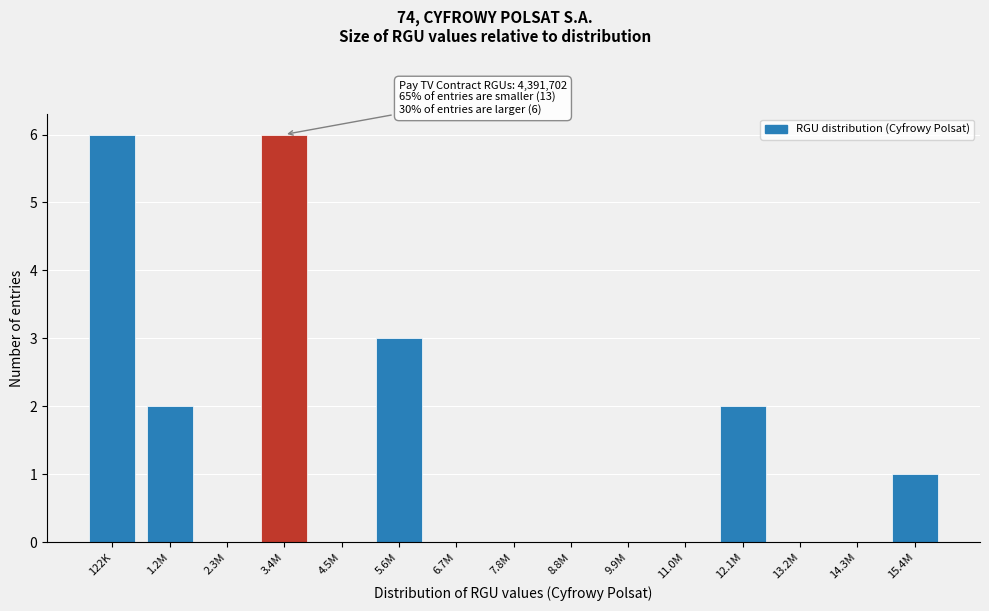

Reading left to right, transcribe all the data shown in this chart.

122K=6	1.2M=2	2.3M=0	3.4M=6	4.5M=0	5.6M=3	6.7M=0	7.8M=0	8.8M=0	9.9M=0	11.0M=0	12.1M=2	13.2M=0	14.3M=0	15.4M=1